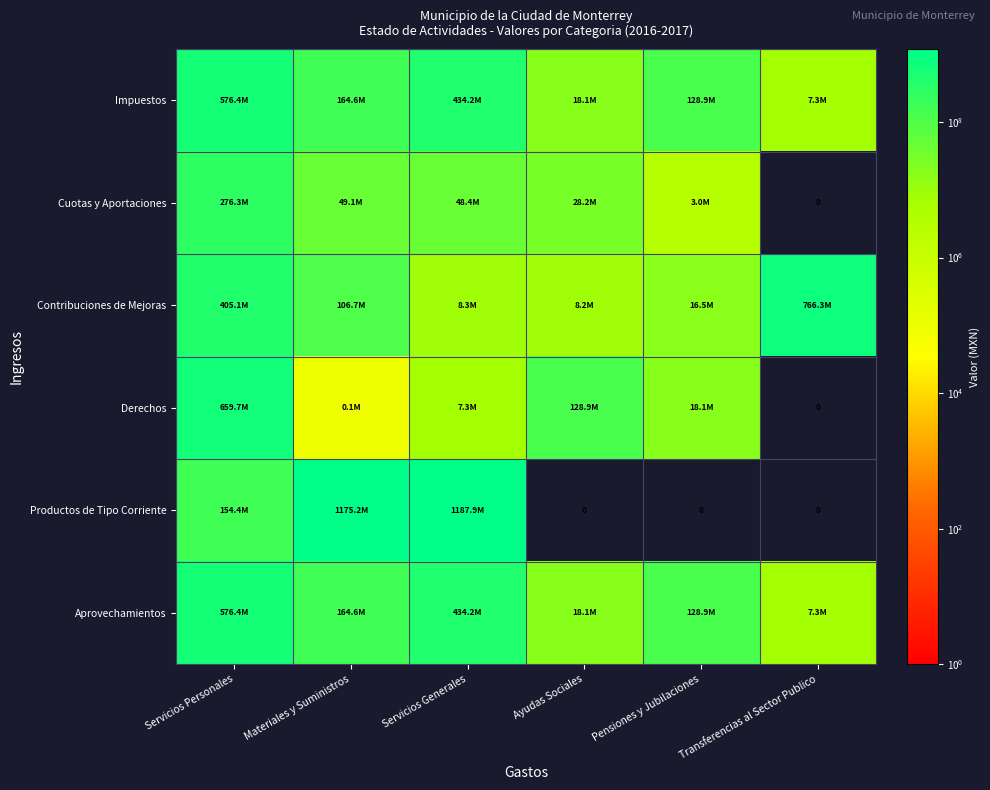

True or false: Cuotas y Aportaciones has a value of 3002806.1 at Pensiones y Jubilaciones.

True